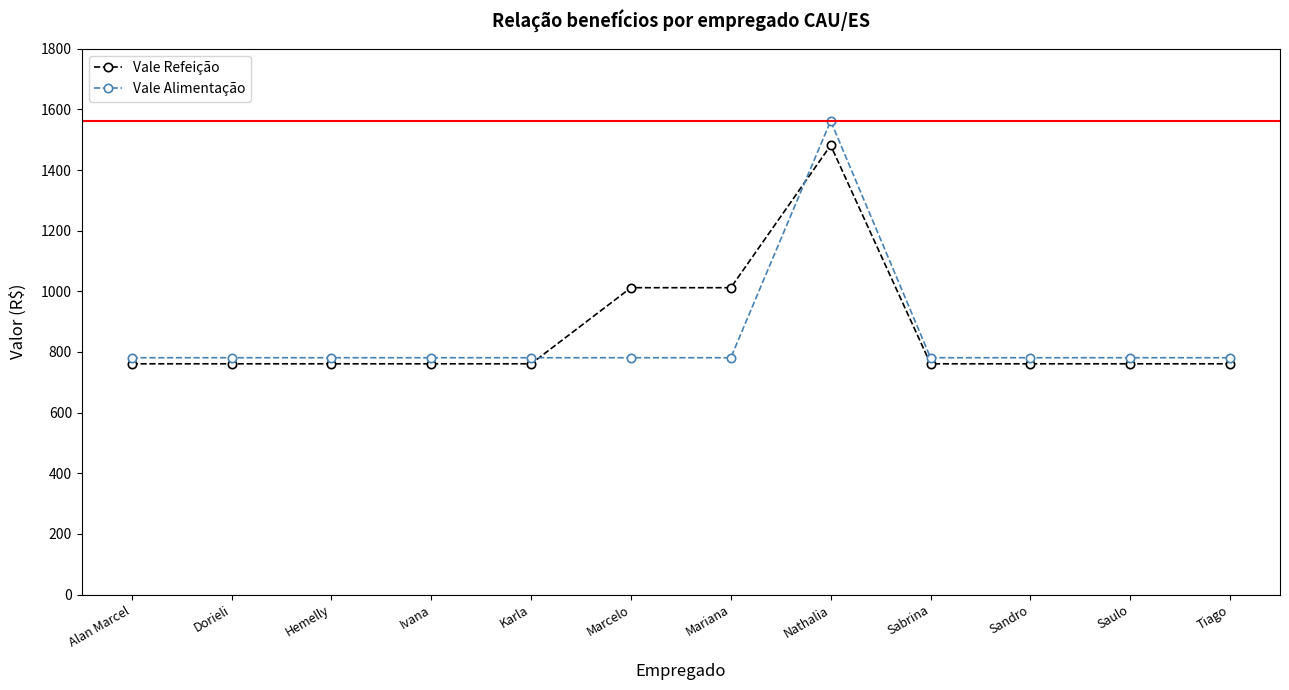

The Vale Alimentação series shows 781.0 at Sabrina. True or false?

True